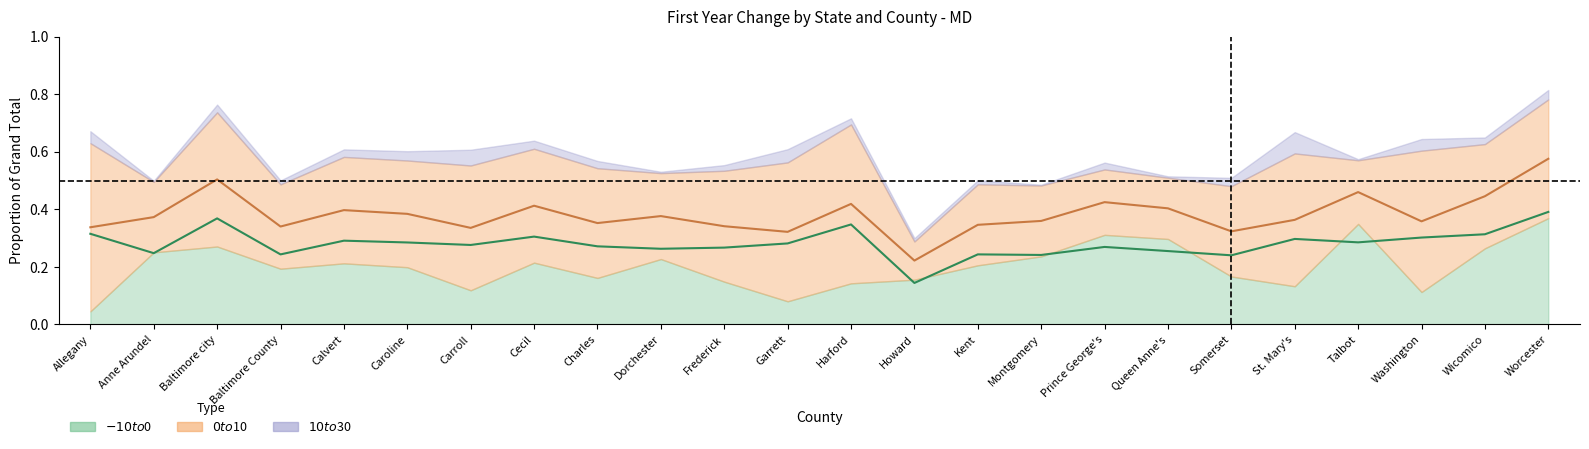

What is the sum of the $-10 to $0 (mid) values at Dorchester and Caroline?

0.5